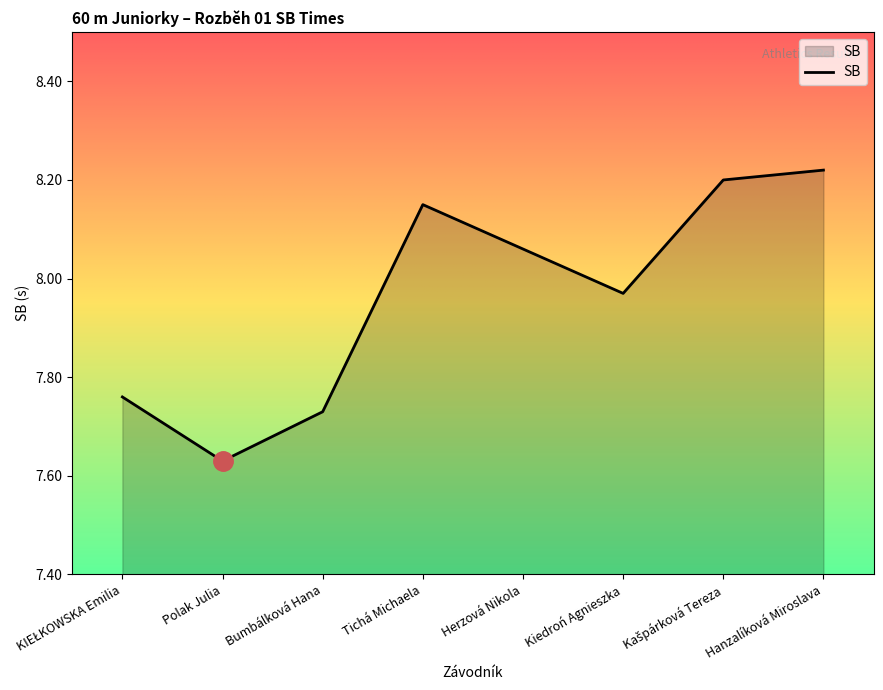

Which label corresponds to the smallest value in the chart?

Polak Julia